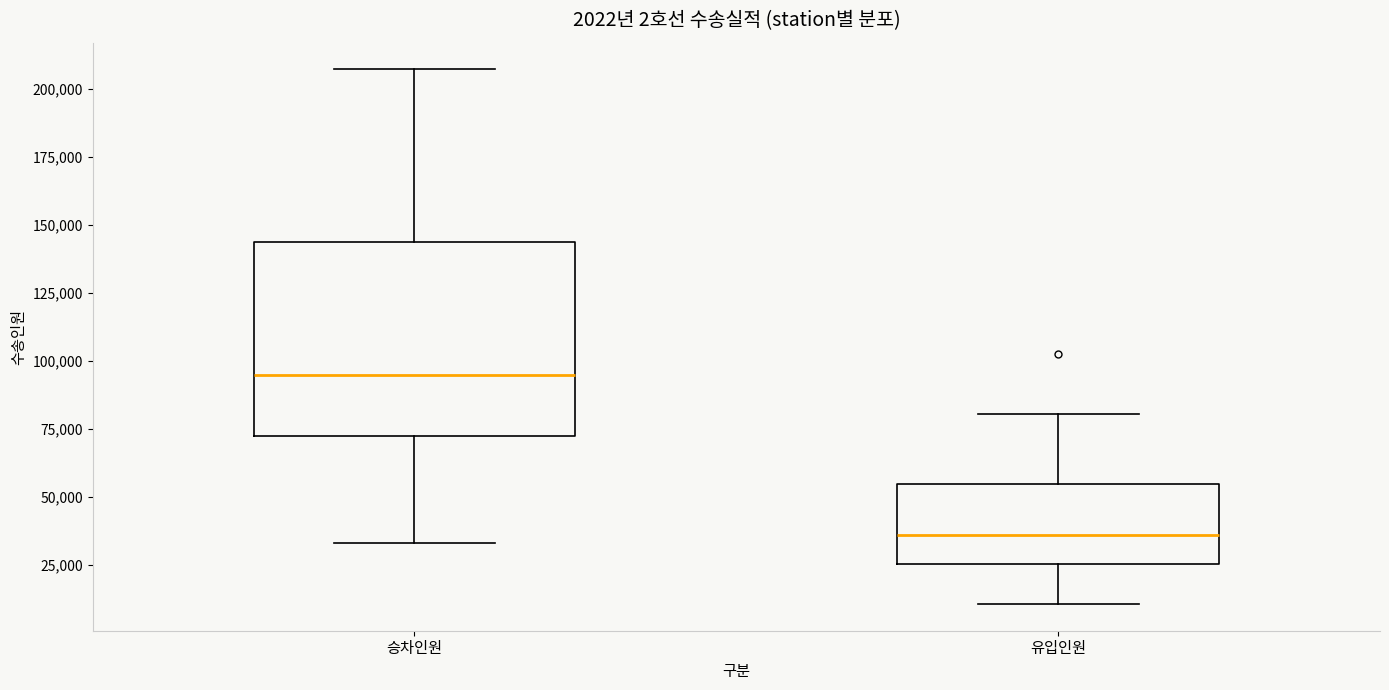

Which box has the highest median line?

승차인원